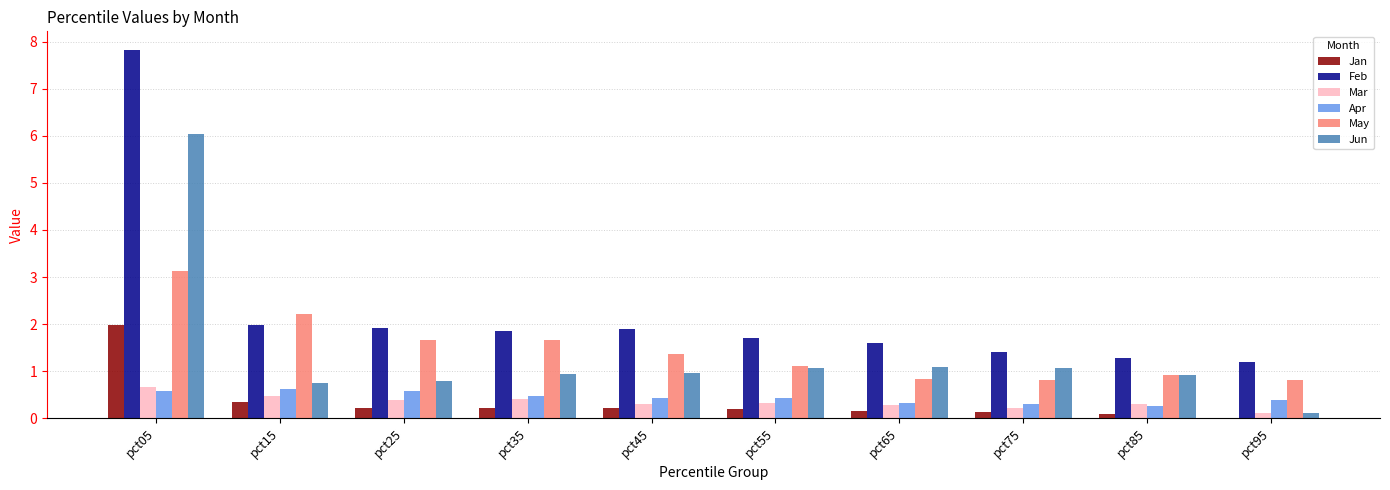

What is the highest value of the May series?

3.1